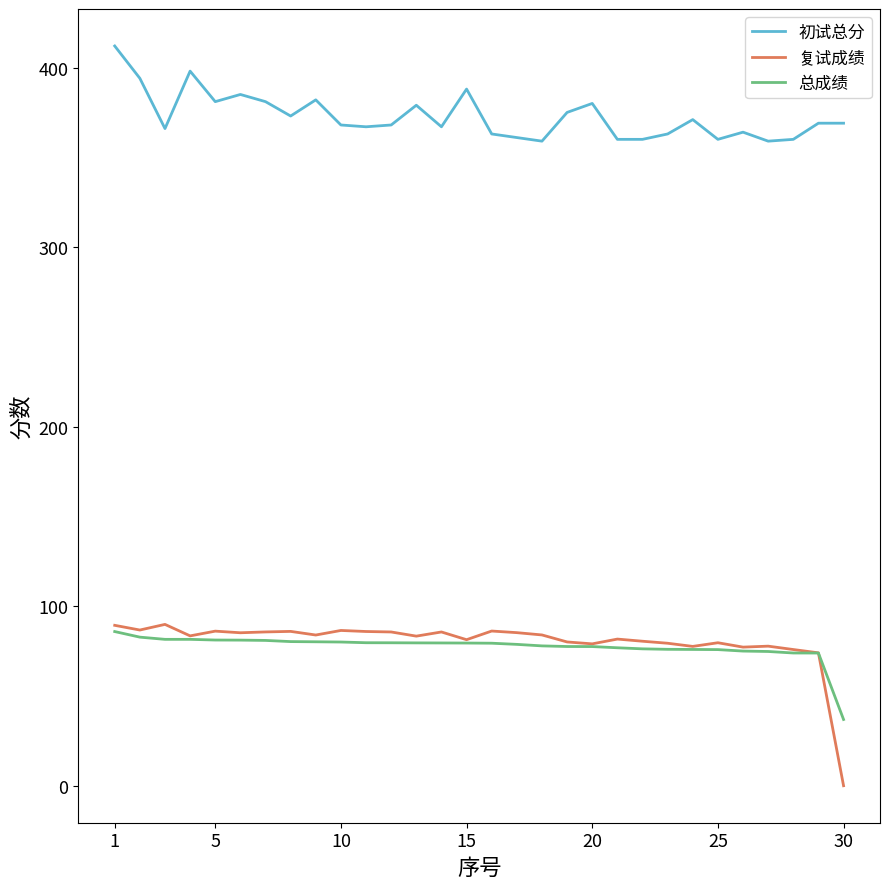

True or false: 初试总分 and 总成绩 cross at least once.

False